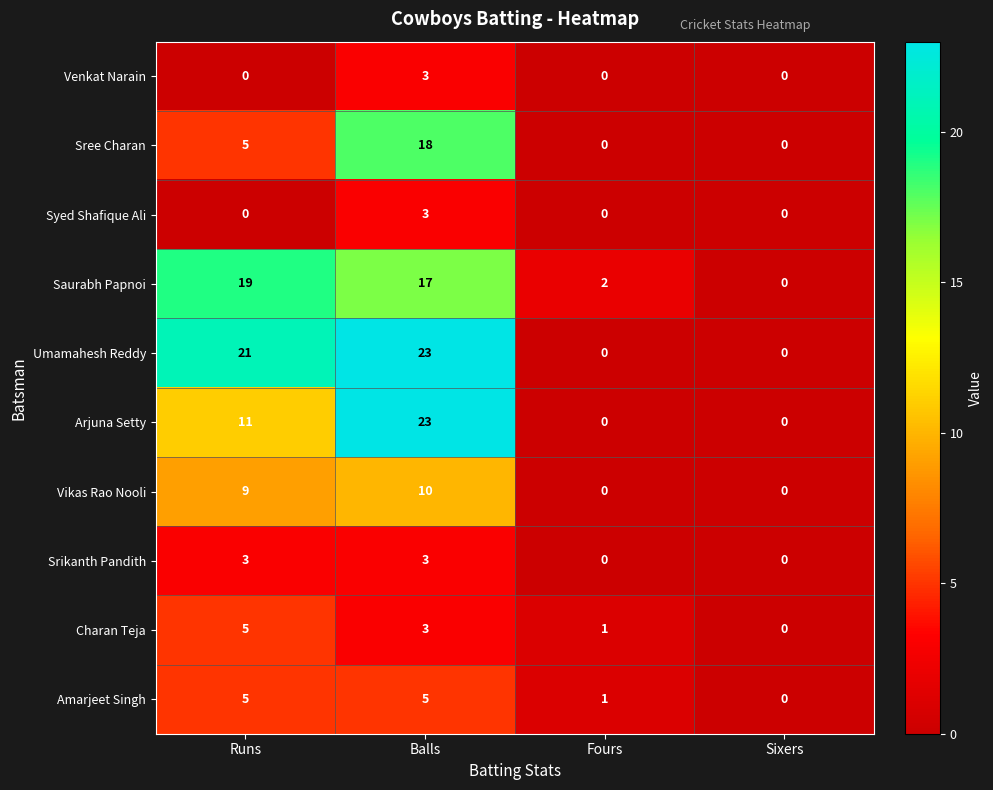

Which series has the largest total across all categories?

Umamahesh Reddy